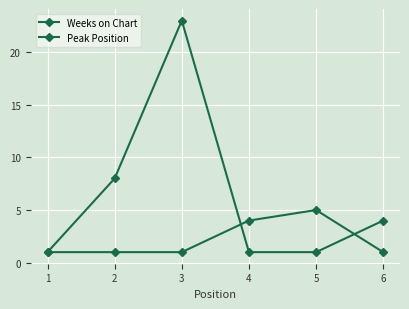

How many lines are shown in the chart?

2